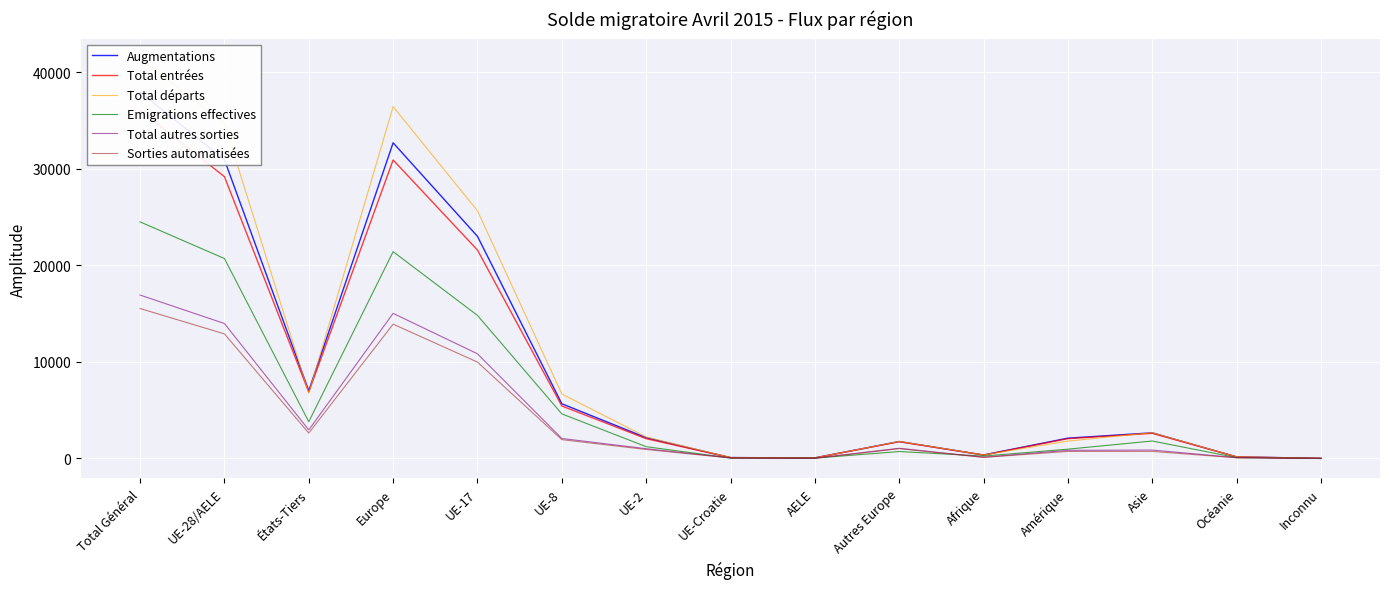

At which category does Sorties automatisées reach its first local peak?

Europe